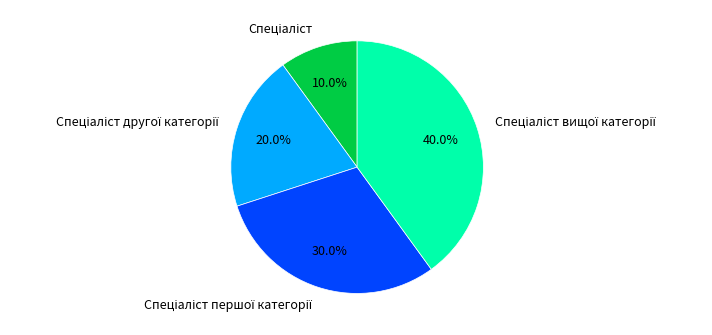

Does any single category account for the majority?

No